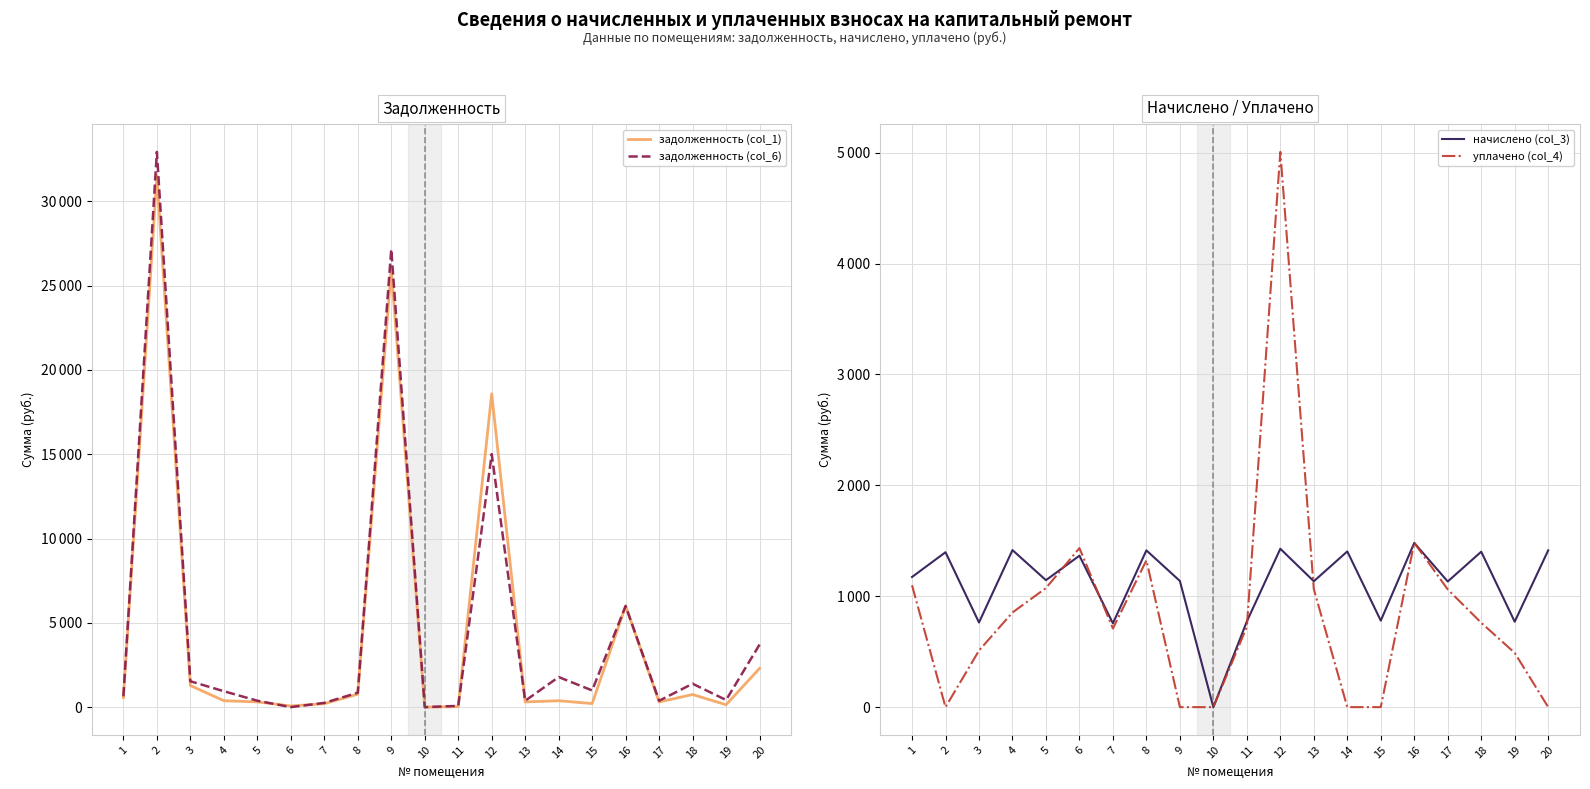

How many interior local peaks does the уплачено (col_4) series have?

4